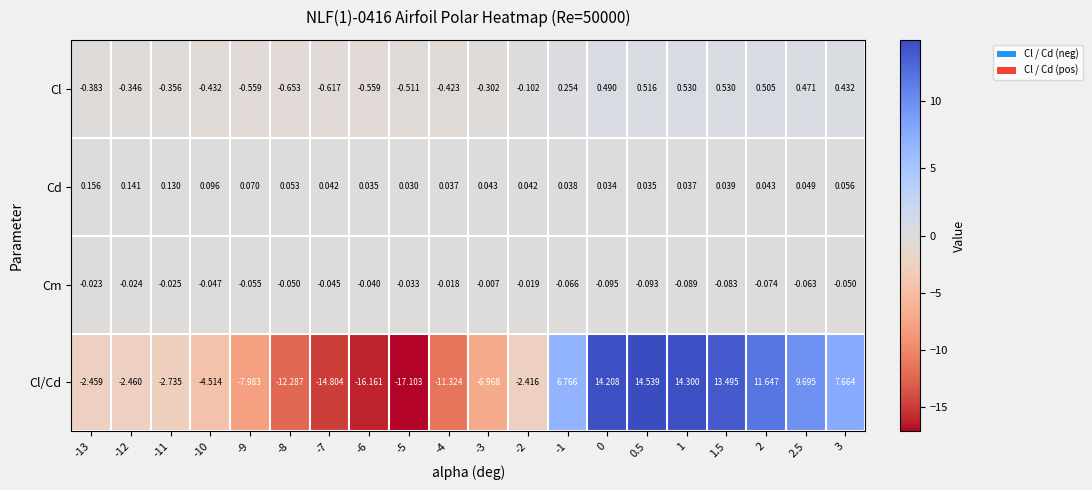

List the series in order of their peak value, highest first.

Cl/Cd, Cl, Cd, Cm